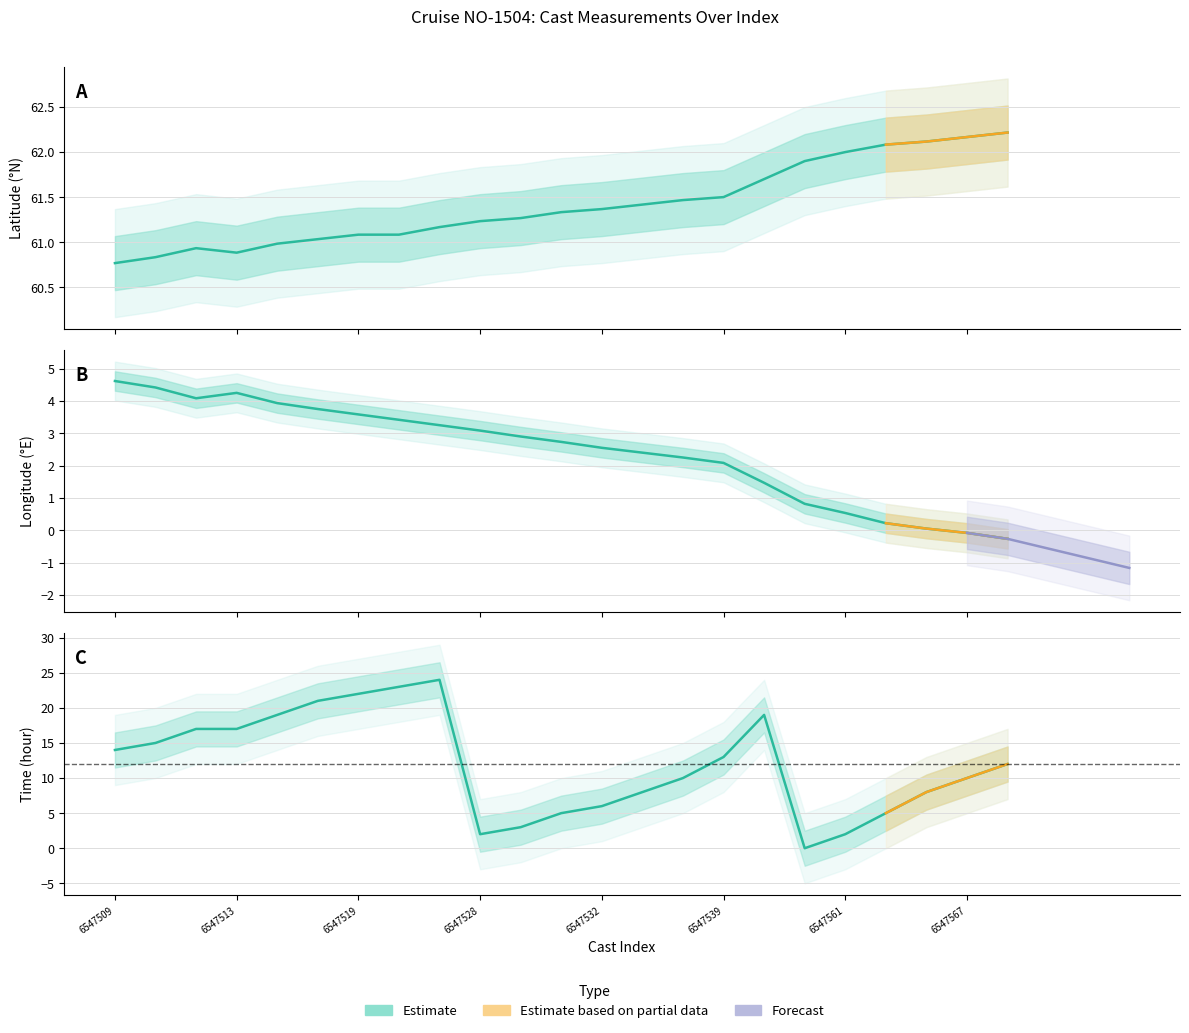

At which category is the sum across all series the highest?

8